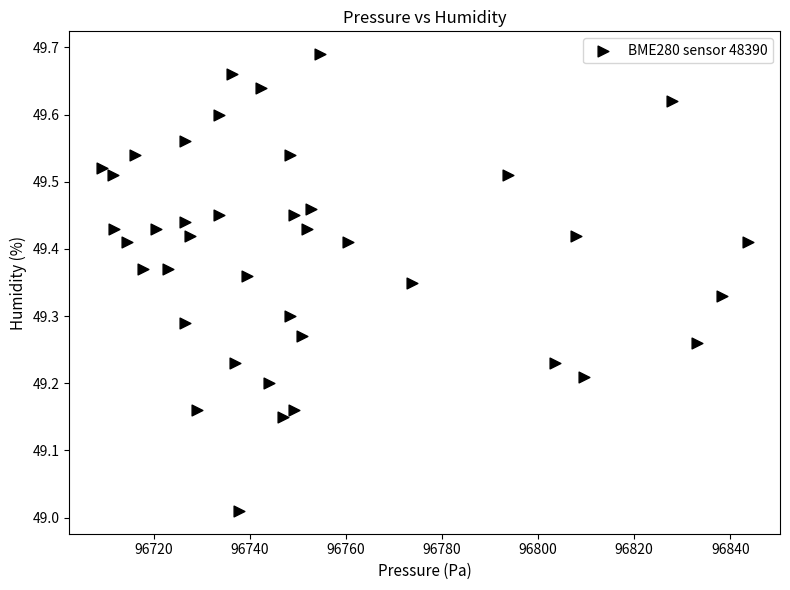

What is the range of X values (max minus min)?

134.5